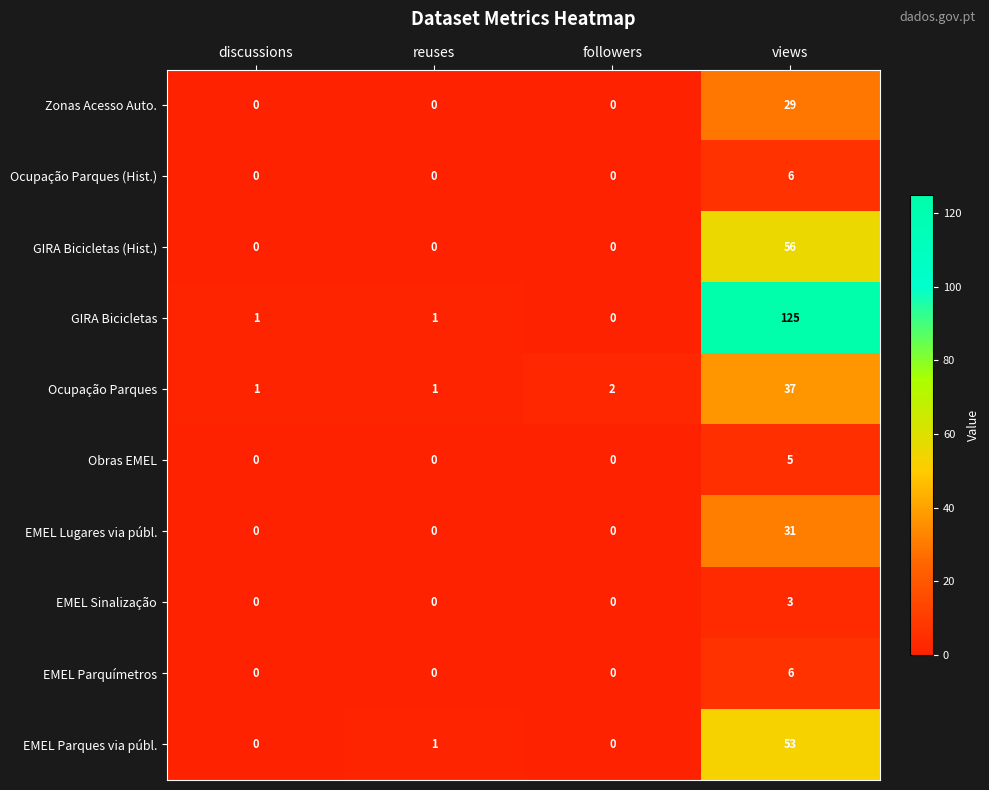

How many GIRA Bicicletas (Hist.) values are between 0 and 56?

4